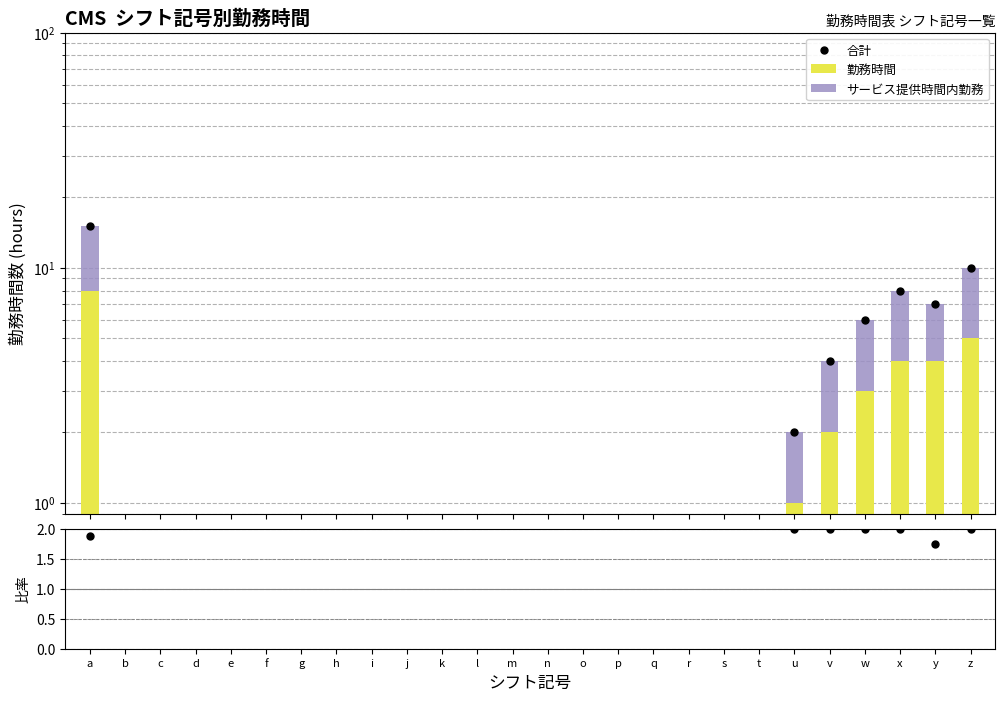

Which label corresponds to the smallest value in the chart?

b